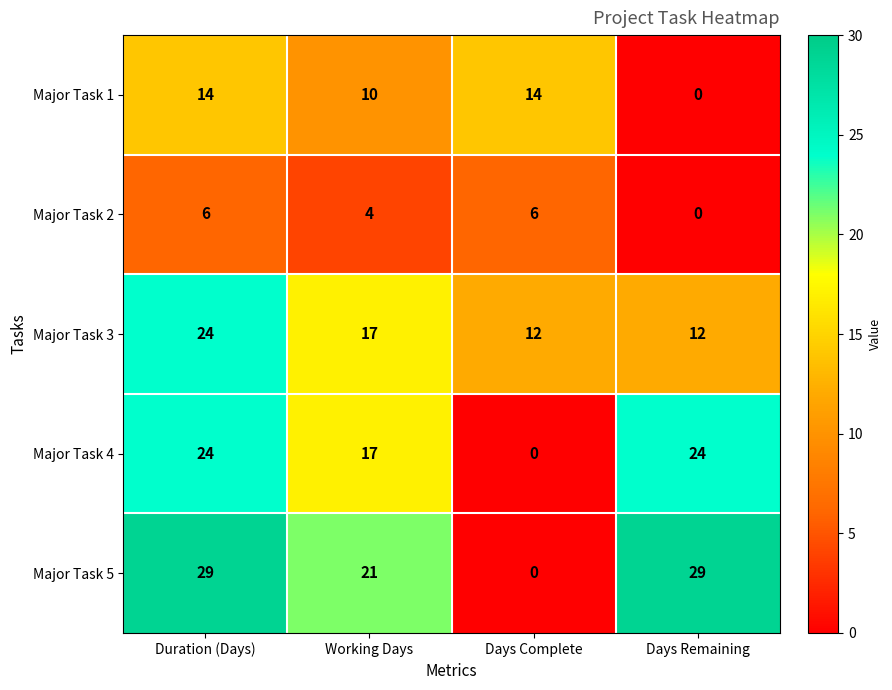

Reading left to right, transcribe all the data shown in this chart.

Major Task 1: 14	10	14	0
Major Task 2: 6	4	6	0
Major Task 3: 24	17	12	12
Major Task 4: 24	17	0	24
Major Task 5: 29	21	0	29